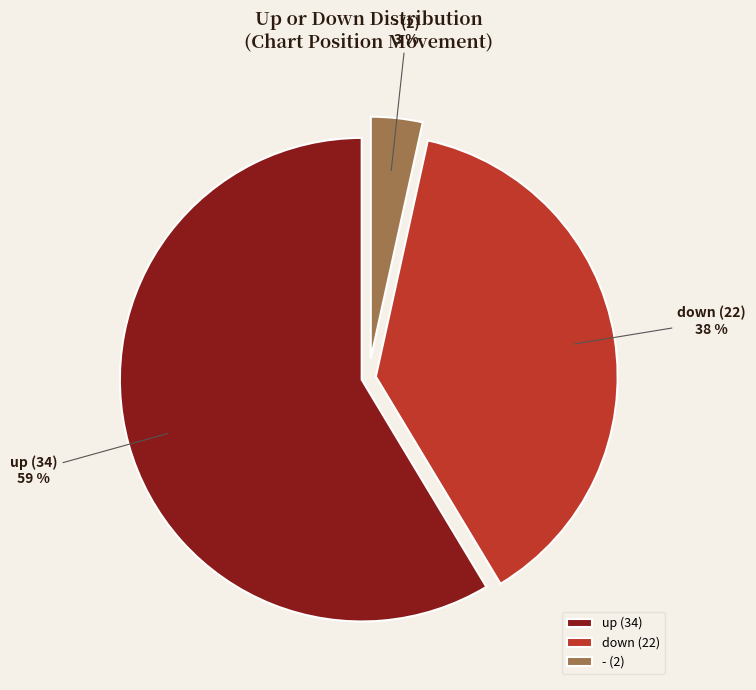

To the nearest percent, what percentage of the pie is -?

3%